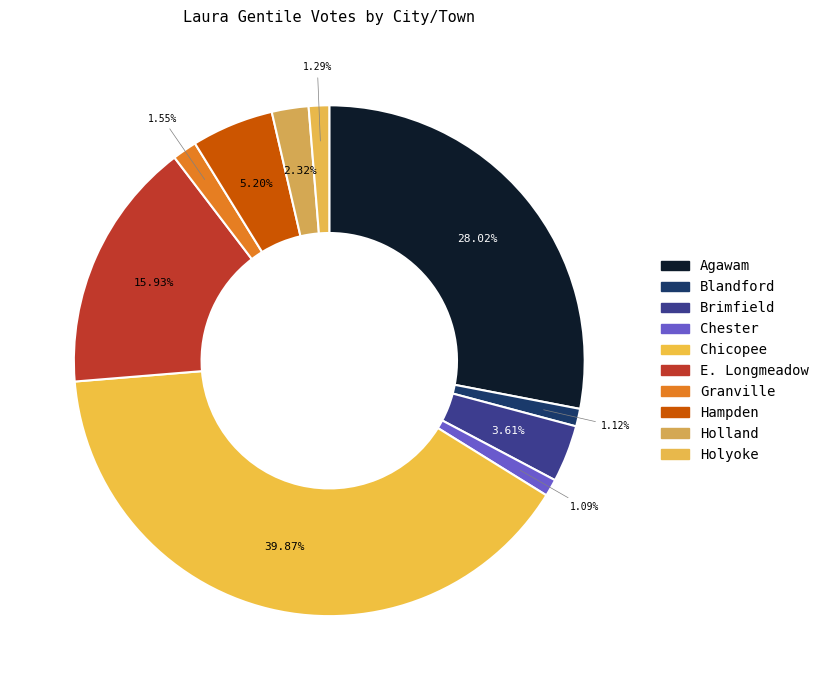

To the nearest percent, what is the combined percentage of Brimfield and E. Longmeadow?

20%